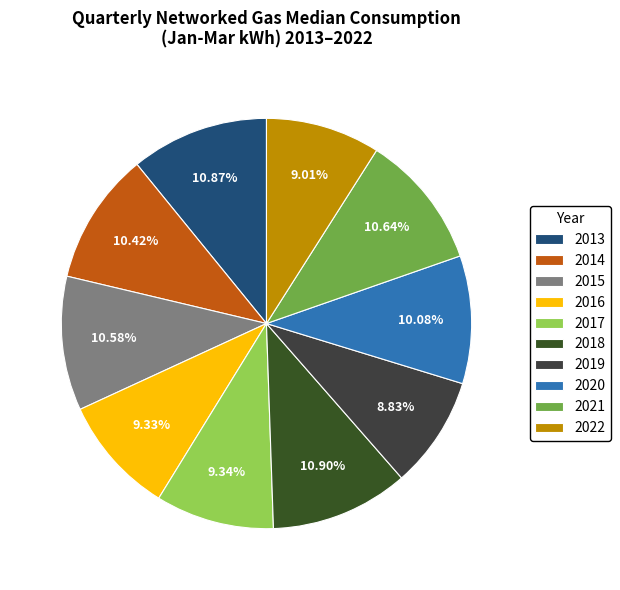

Which category has the biggest portion of the pie?

2018